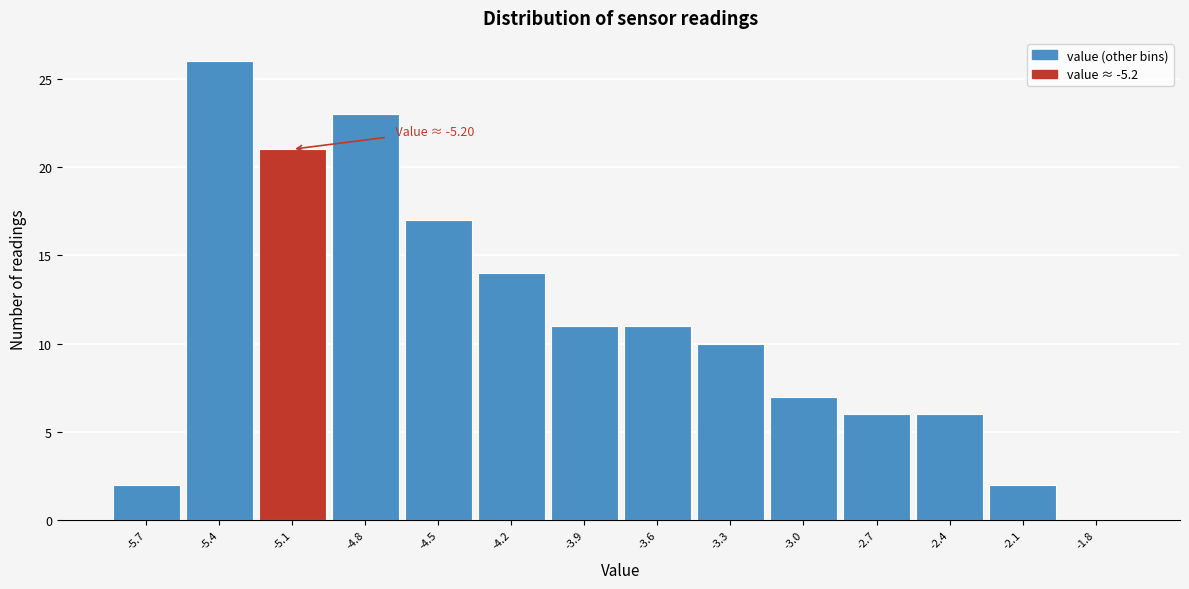

Reading right to left, transcribe all the data shown in this chart.

-1.8=0	-2.1=2	-2.4=6	-2.7=6	-3.0=7	-3.3=10	-3.6=11	-3.9=11	-4.2=14	-4.5=17	-4.8=23	-5.1=21	-5.4=26	-5.7=2